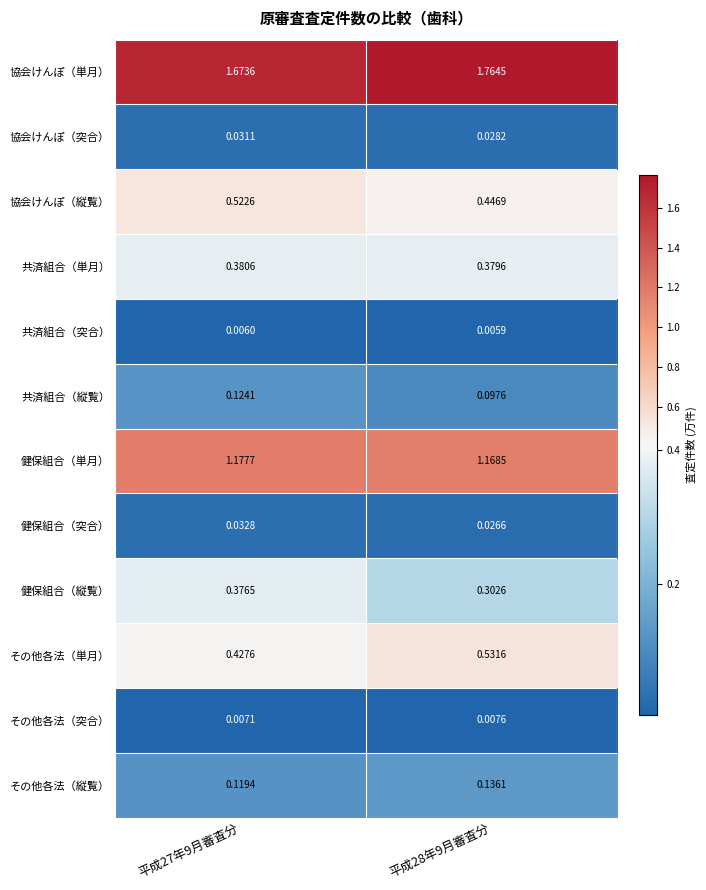

Which series changed the most between 平成27年9月審査分 and 平成28年9月審査分?

その他各法（単月）